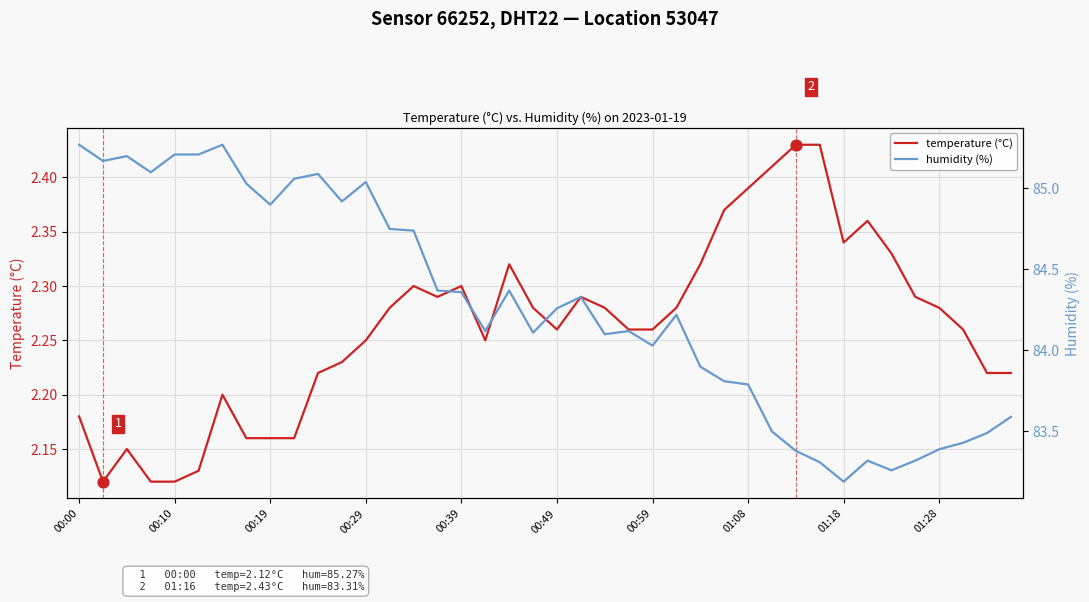

What is the total value across all series at 33?

85.7